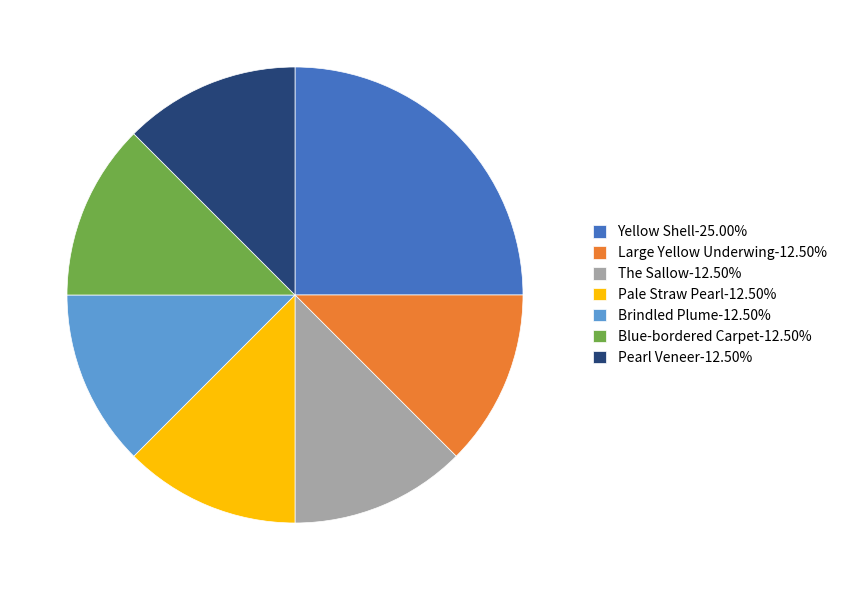

True or false: Yellow Shell accounts for 25% of the total.

True